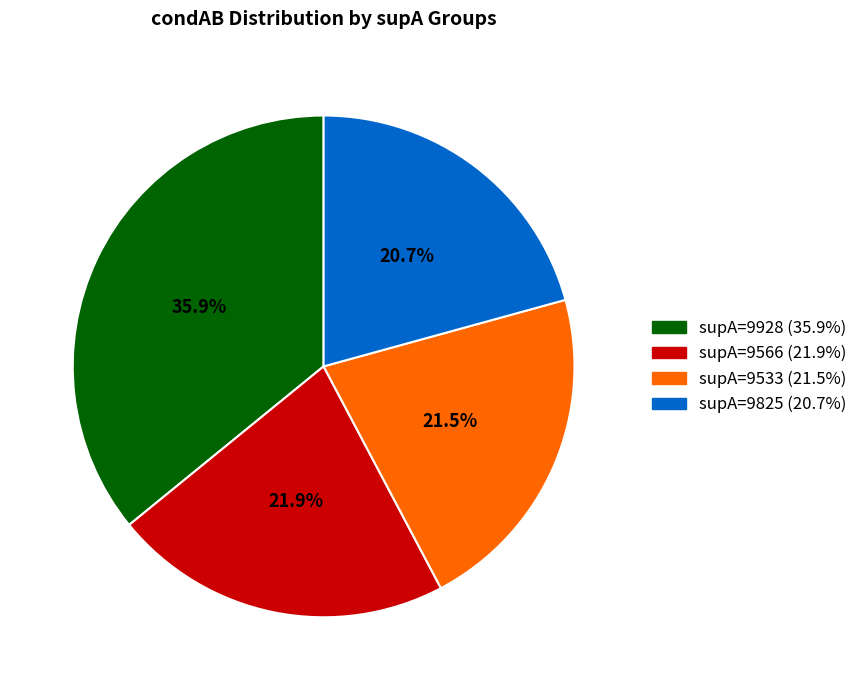

How many slices are in this pie chart?

4